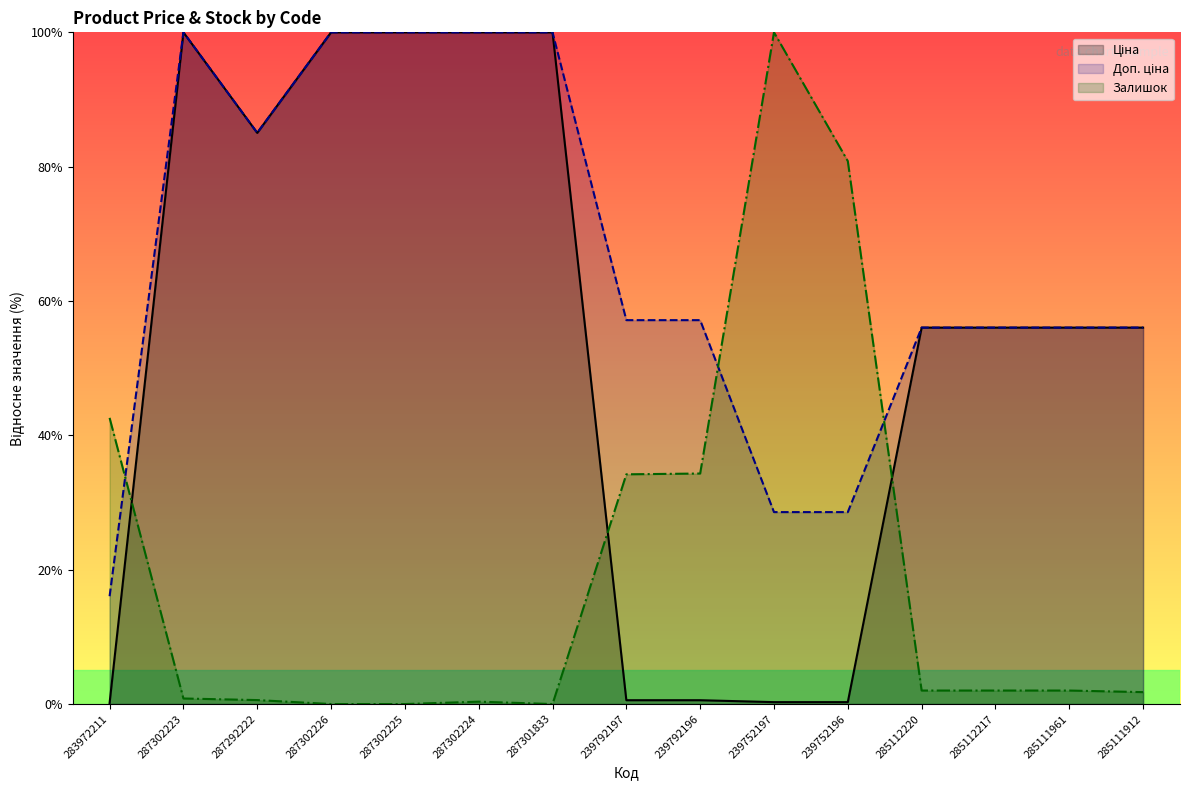

The value of Ціна at 285111912 is 56.0. True or false?

True